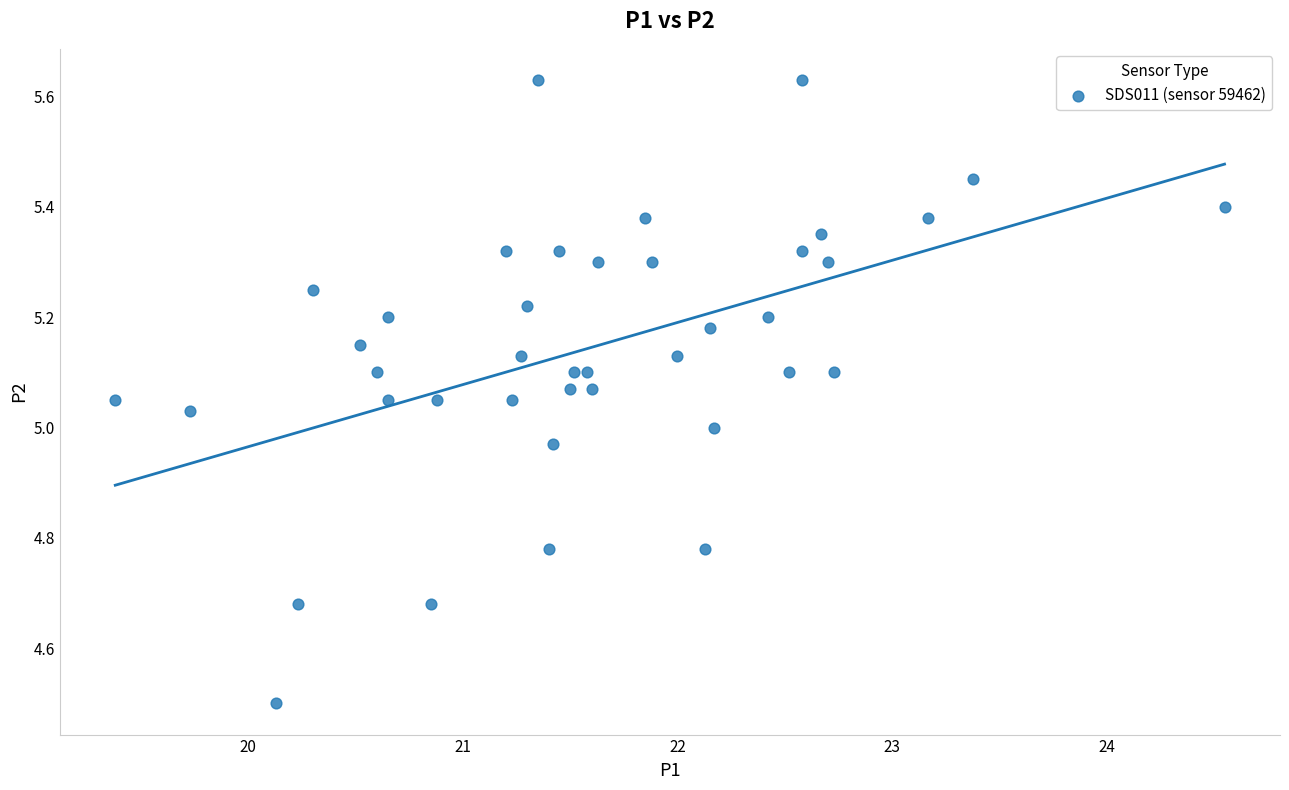

What is the range of Y values (max minus min)?

1.1